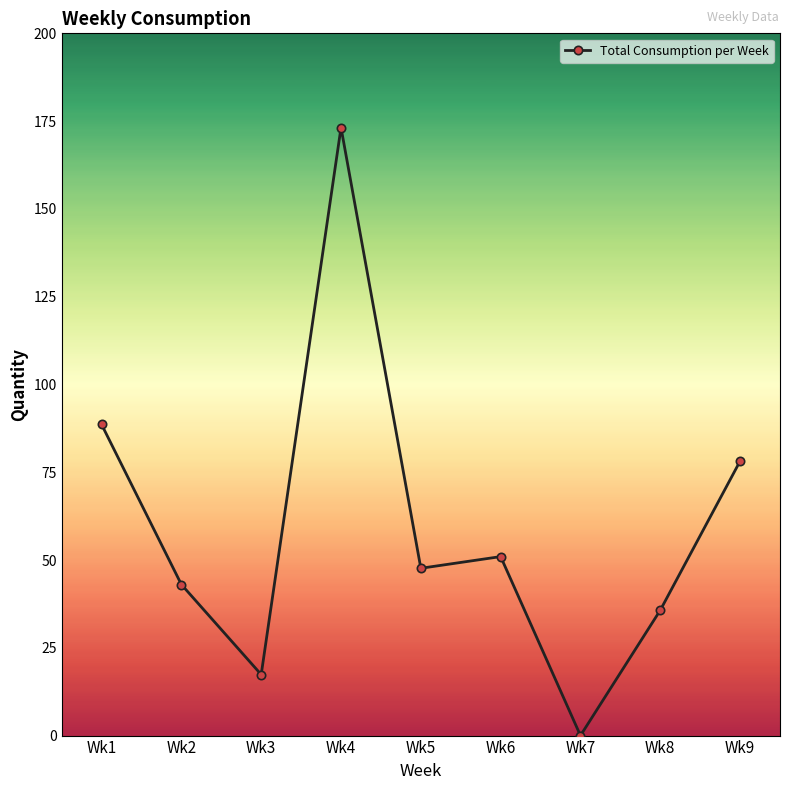

At which category does the chart reach its peak across all series?

Wk4